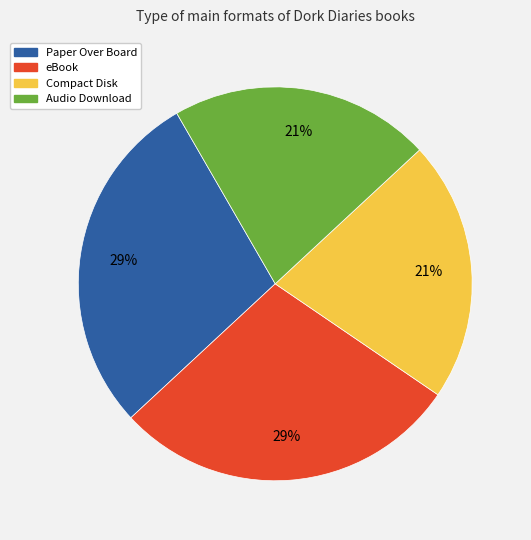

True or false: Compact Disk accounts for 21% of the total.

True